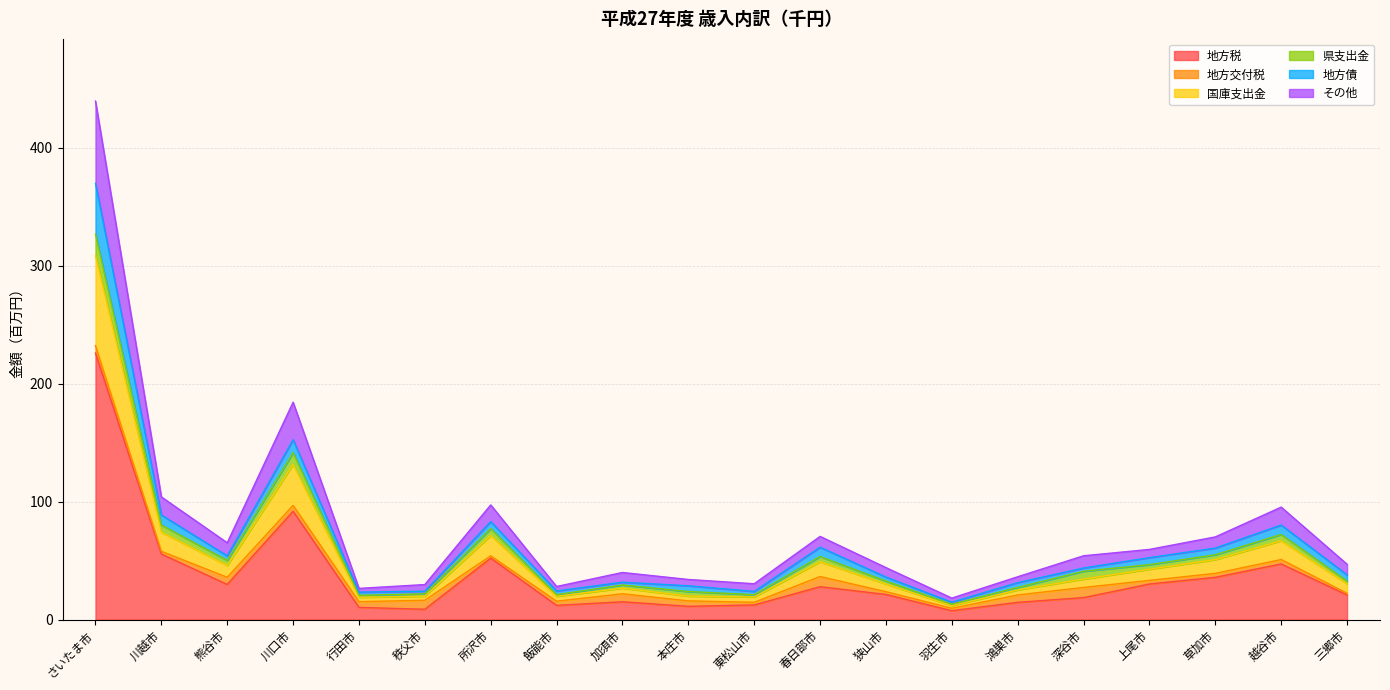

What is the value of the その他 point at the 12th from the left?

70.5